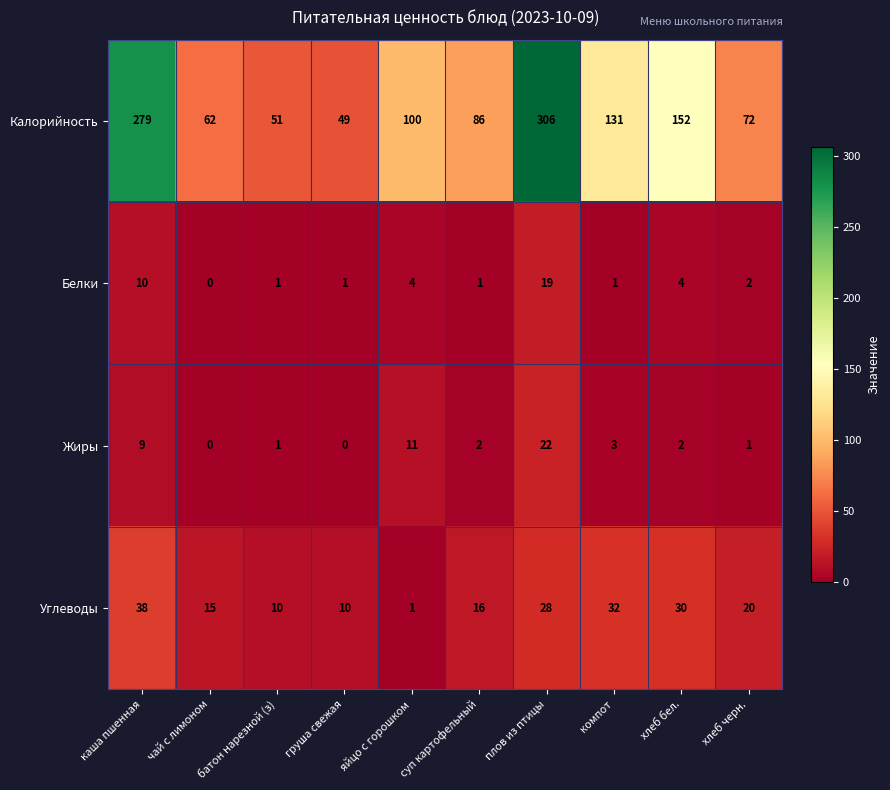

What is the sum of the Углеводы values at плов из птицы and батон нарезной (з)?

38